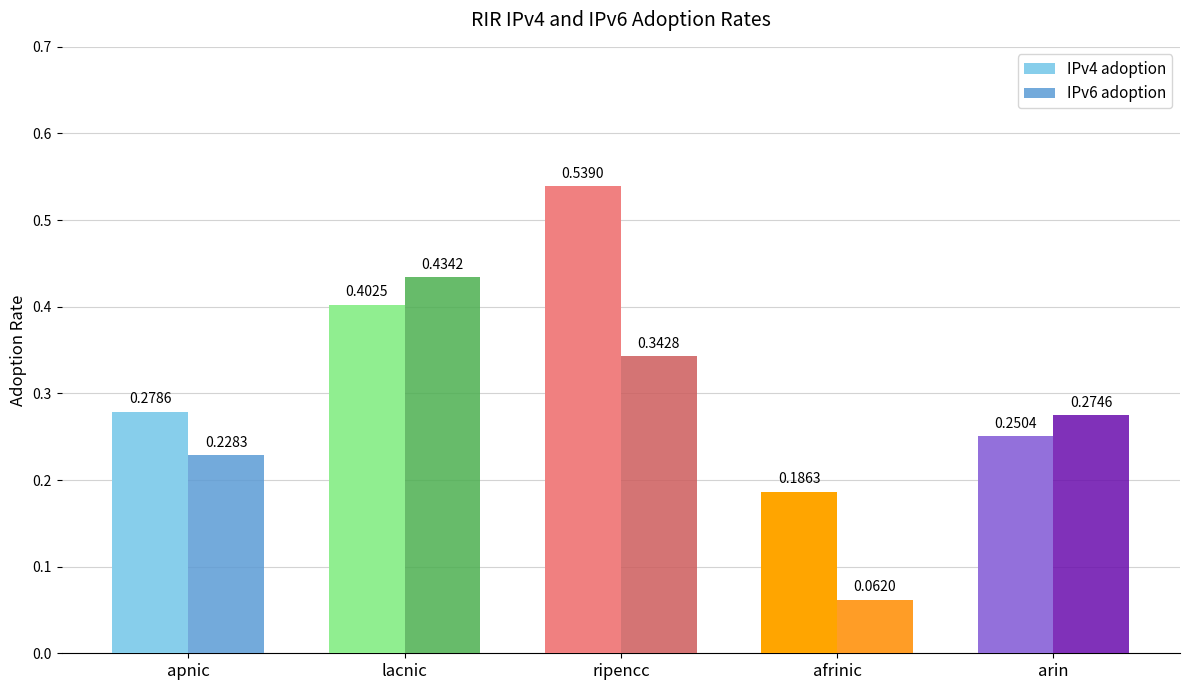

How many bars are there in each group?

2